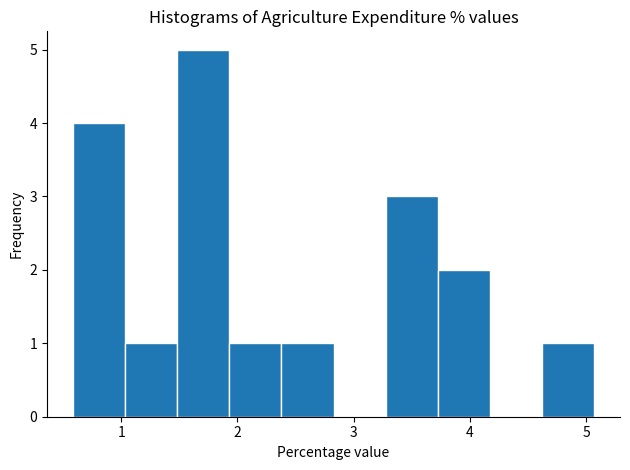

Reading left to right, list every bar in this chart as the range it spans on the x-axis followed by its height. Neither the bar edges nor the heights are printed on the chart, so give them approximately, as read against the axes.

0.6 to 1.0: 4
1.0 to 1.5: 1
1.5 to 1.9: 5
1.9 to 2.4: 1
2.4 to 2.8: 1
2.8 to 3.3: 0
3.3 to 3.7: 3
3.7 to 4.2: 2
4.2 to 4.6: 0
4.6 to 5.1: 1